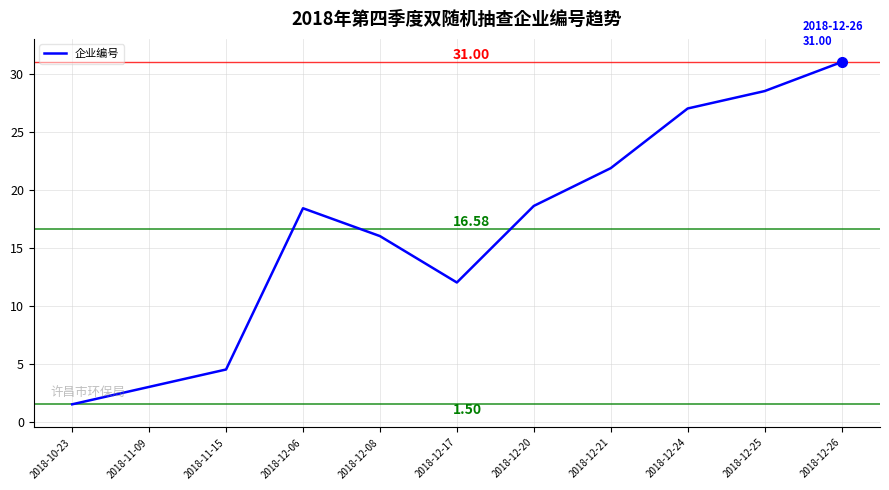

Which has a higher value, 2018-12-20 or 2018-11-15?

2018-12-20